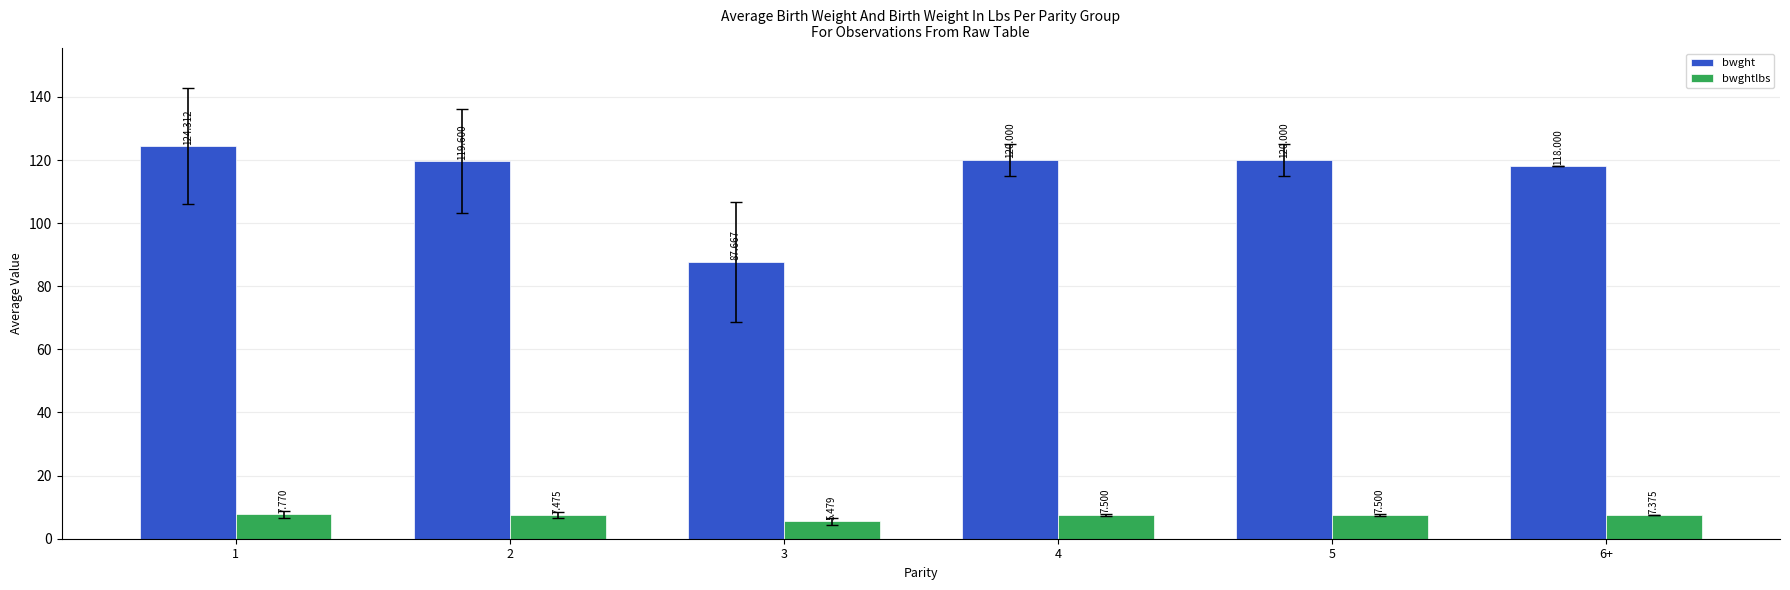

List the series in order of their overall mean, highest first.

bwght, bwghtlbs